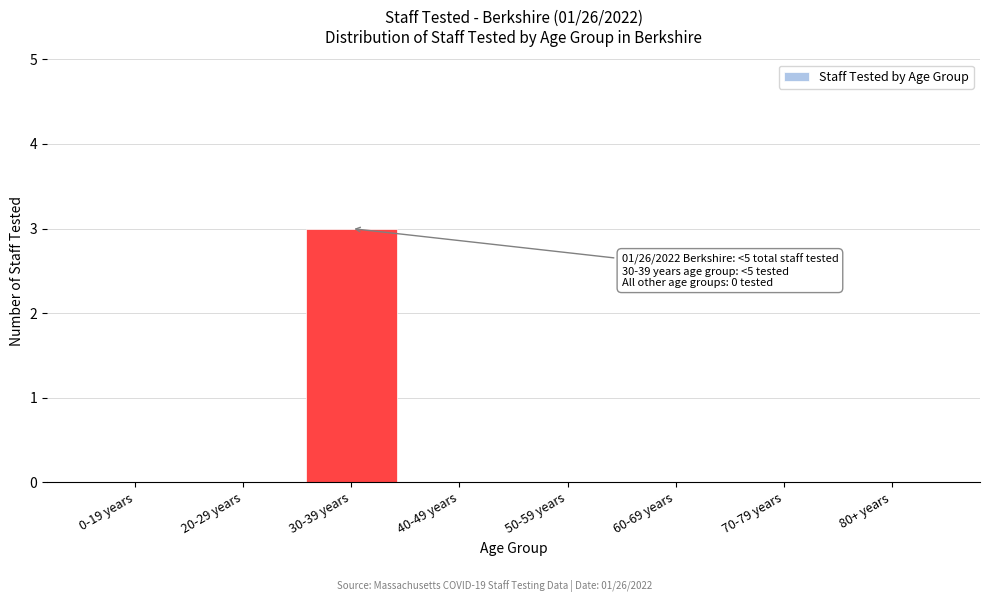

Reading right to left, transcribe all the data shown in this chart.

80+ years=0	70-79 years=0	60-69 years=0	50-59 years=0	40-49 years=0	30-39 years=3	20-29 years=0	0-19 years=0